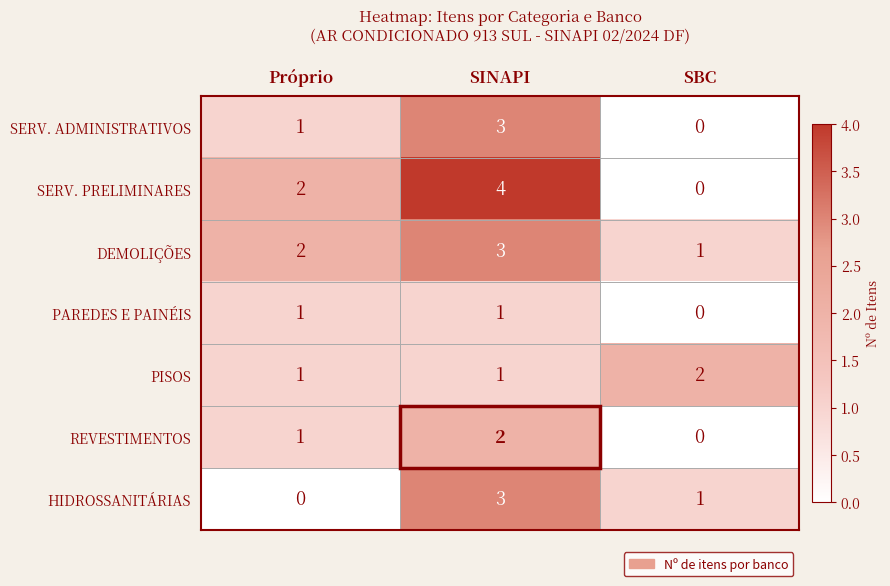

What is the total value across all series at Próprio?

8